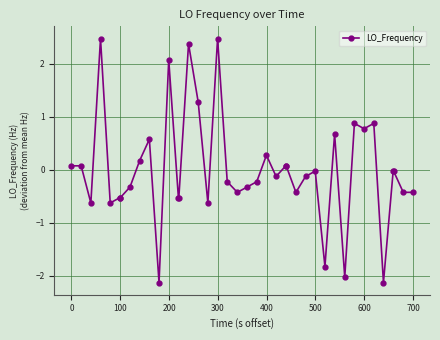

How many values are above zero?

16